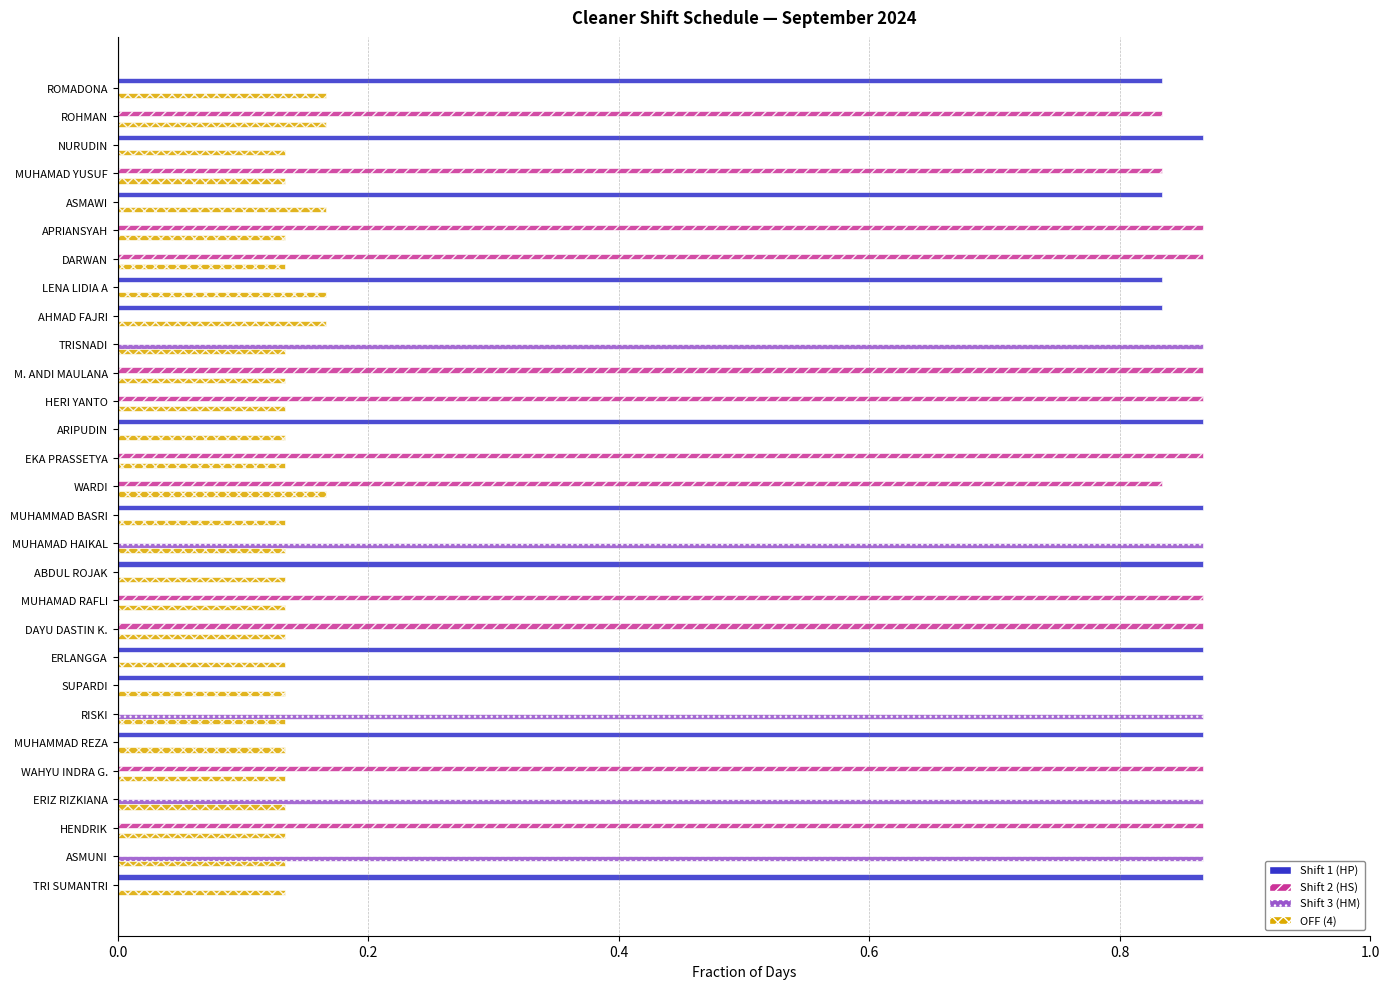

What is the sum of all Shift 3 (HM) values?

4.3